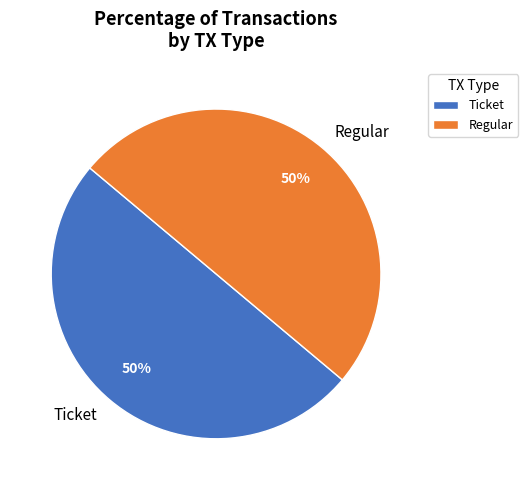

Count the number of slices in the pie.

2